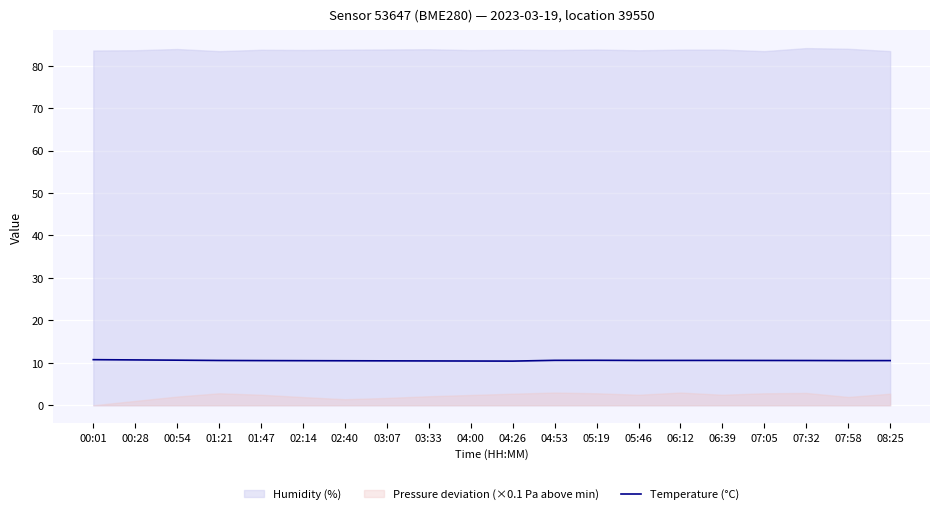

How many interior local valleys (lower than both neighbors) does the data have?

1